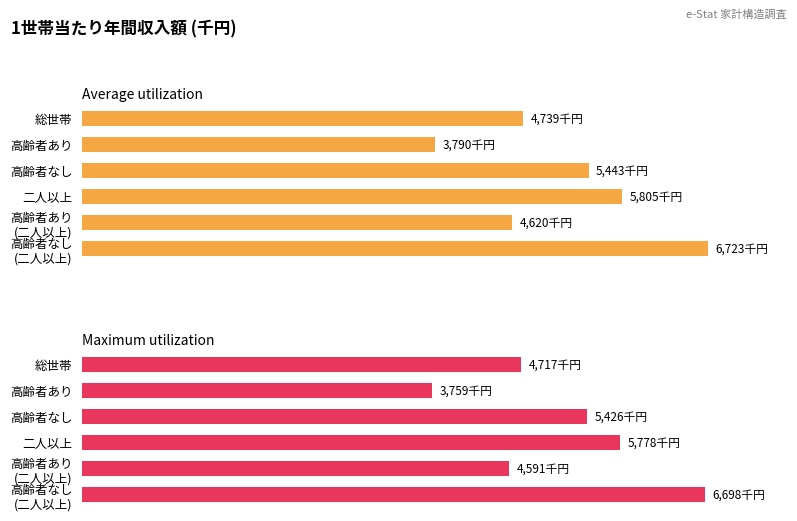

Where does the Average utilization series first go above 5443?

二人以上